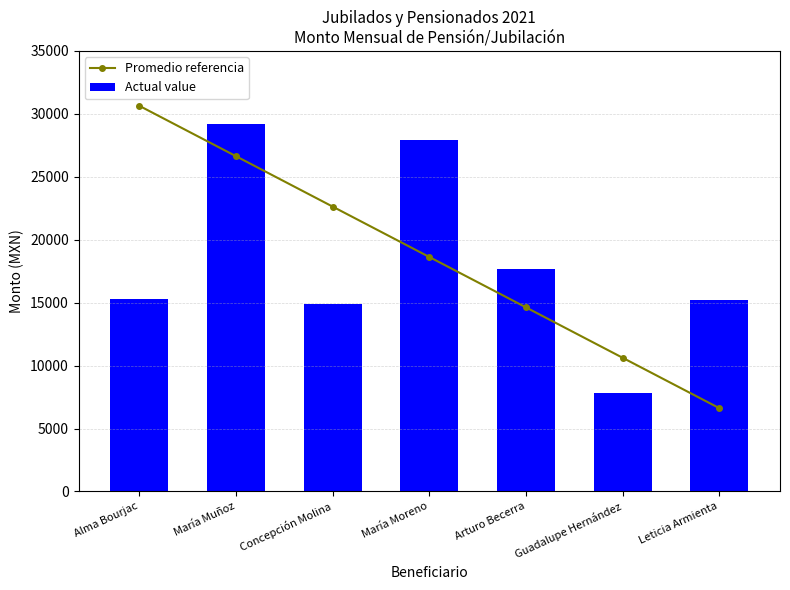

What are all the series names shown in the legend?

Promedio referencia, Actual value